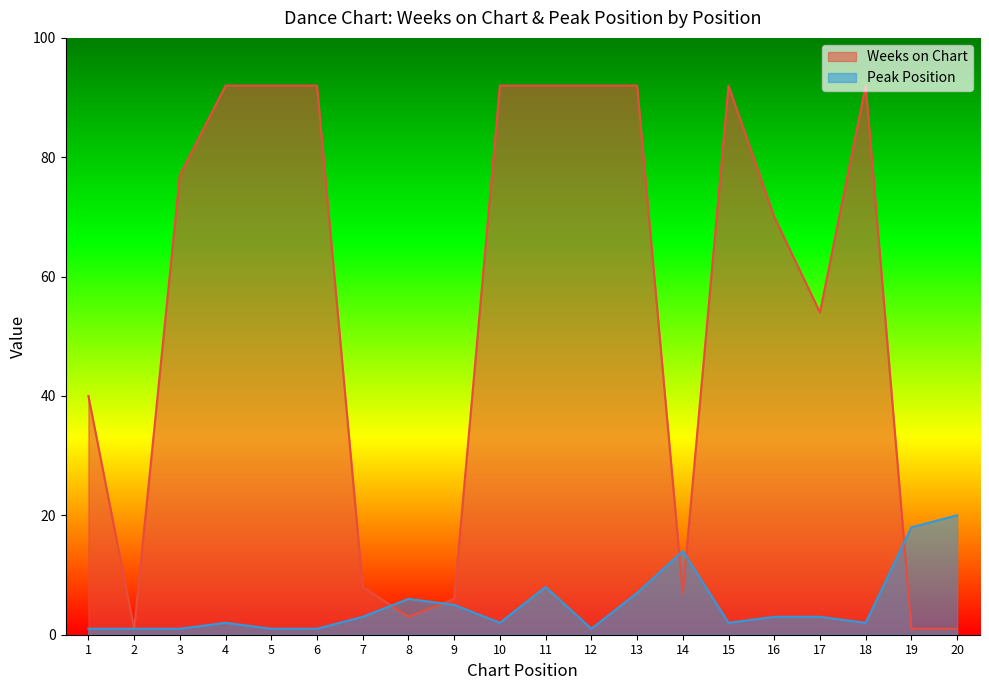

What is the average value of the Weeks on Chart series?

55